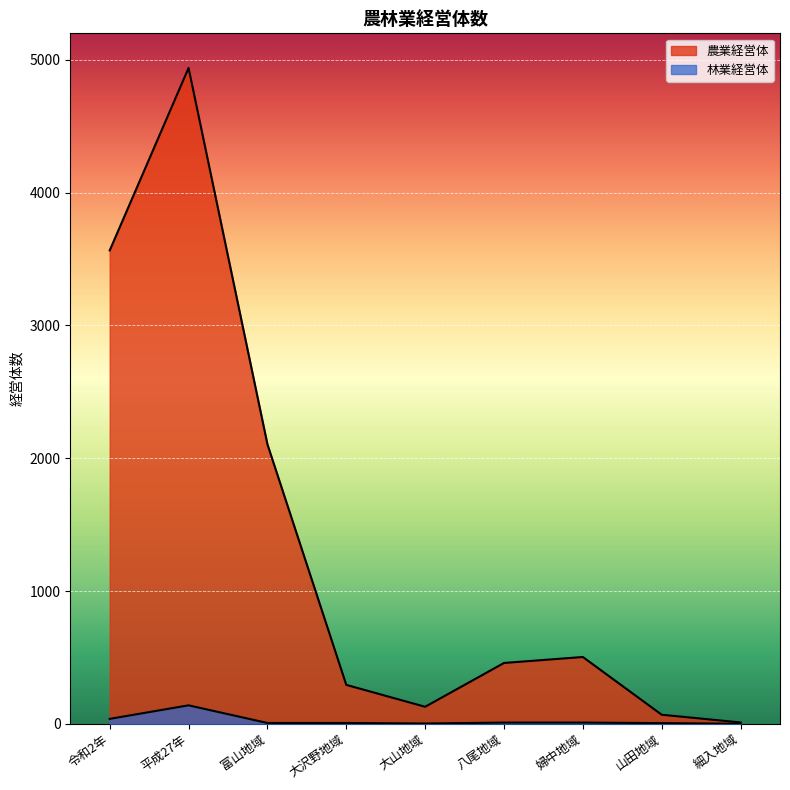

Rank the categories by 林業経営体 value from lowest to highest.

細入地域, 大山地域, 山田地域, 富山地域, 大沢野地域, 八尾地域, 婦中地域, 令和2年, 平成27年